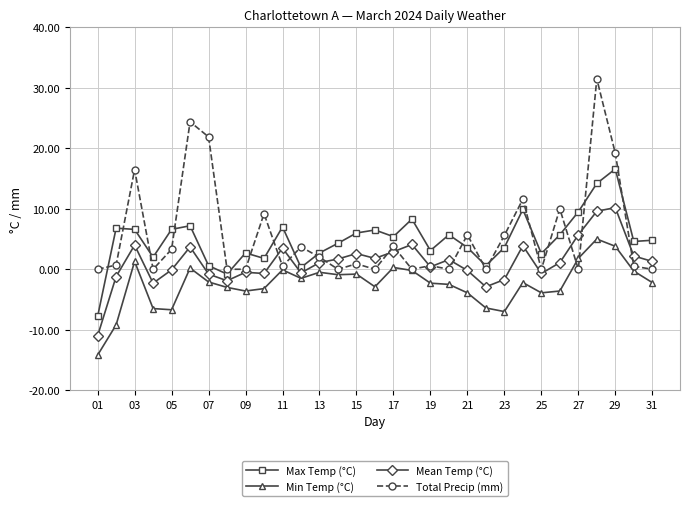

What is the minimum value shown in the chart?

-14.2